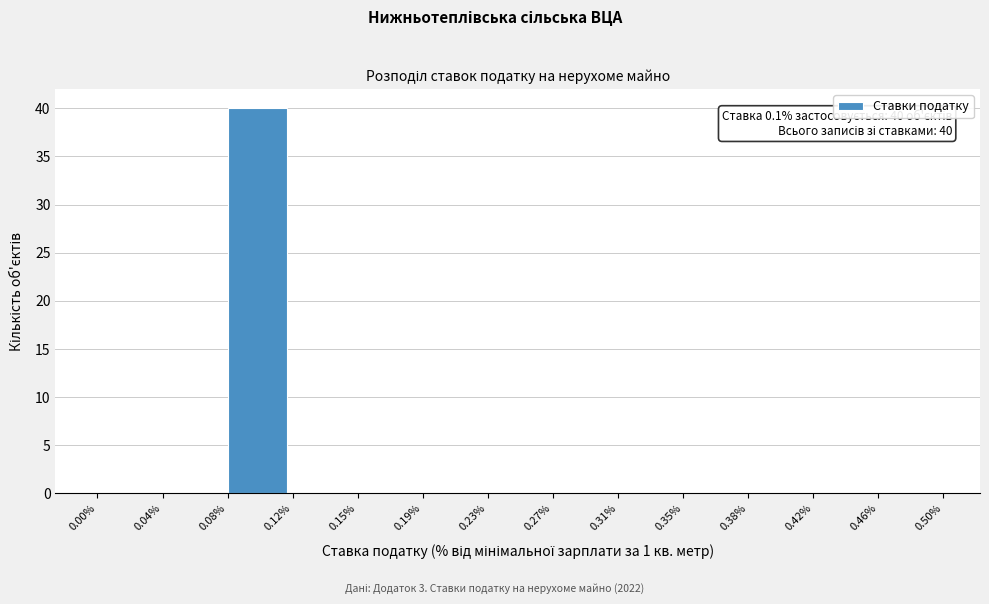

Which range on the x-axis has the tallest bar?

0.08% to 0.12%